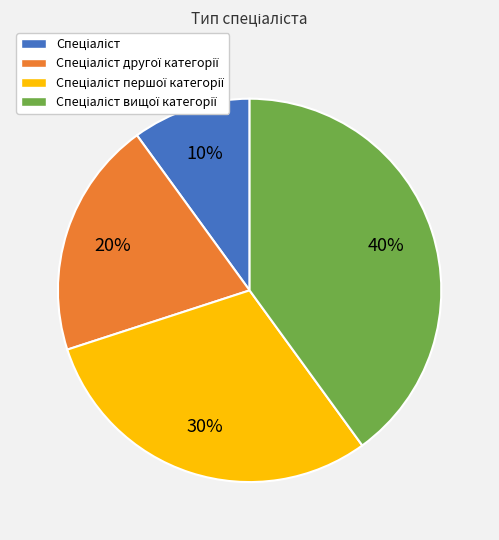

Is there a majority slice in this chart?

No